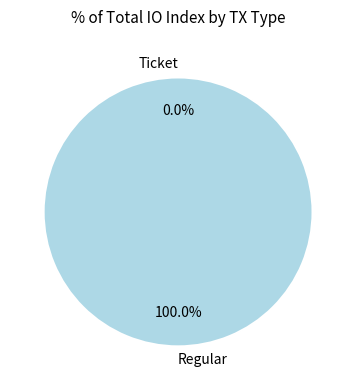

Rank the categories by value from highest to lowest.

Regular, Ticket